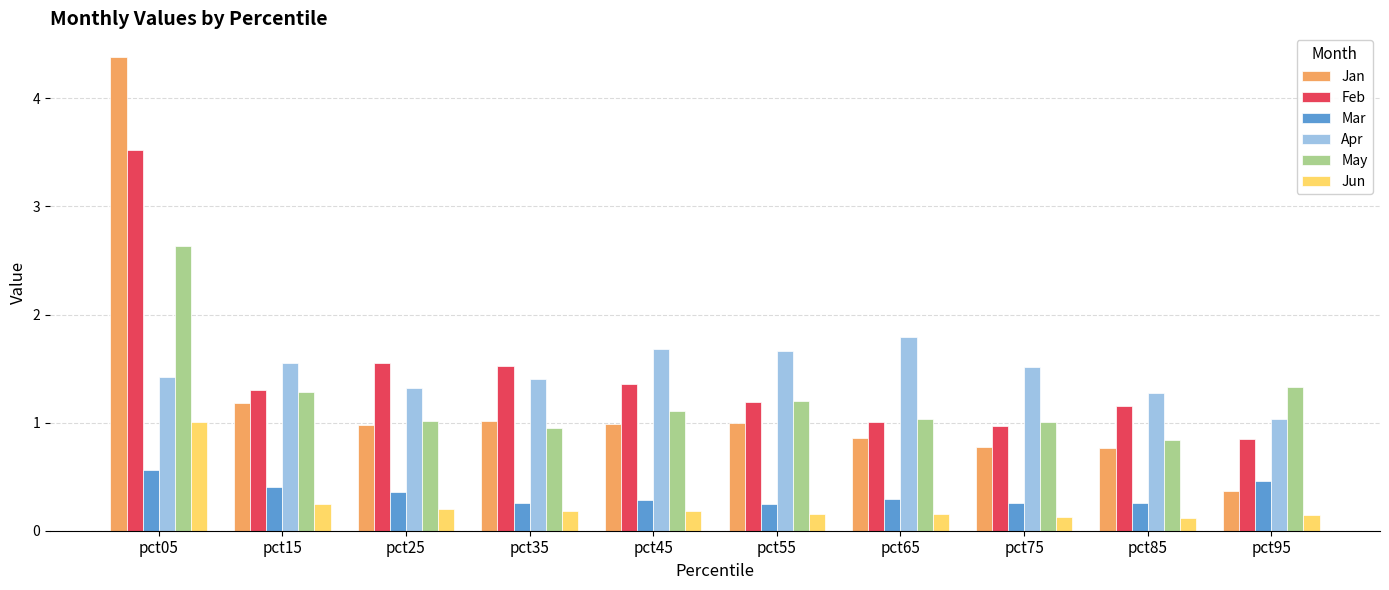

Which series has the largest range (max minus min)?

Jan